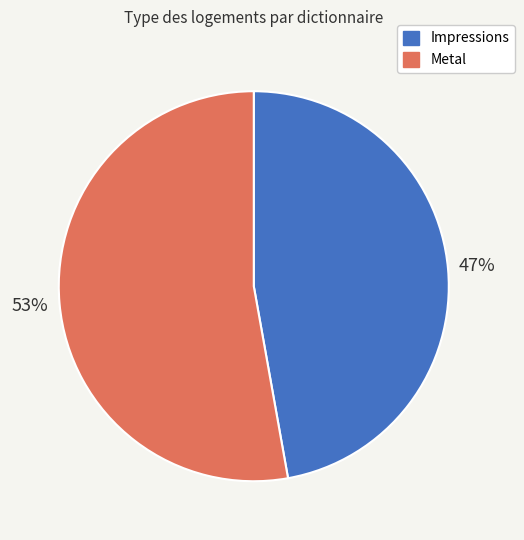

What is the majority slice?

Metal